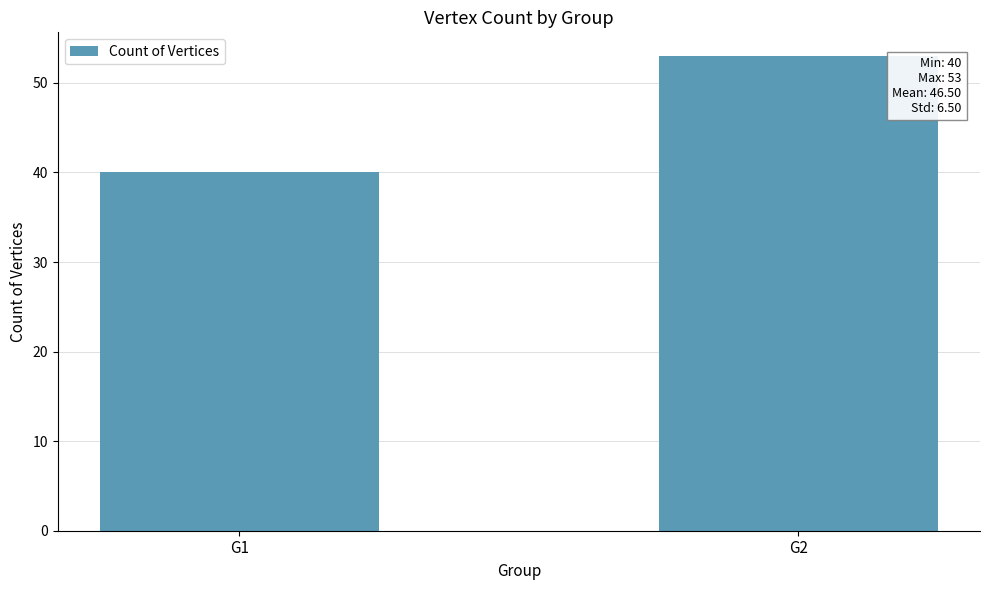

What is the ratio of the value at G1 to the value at G2?

0.8